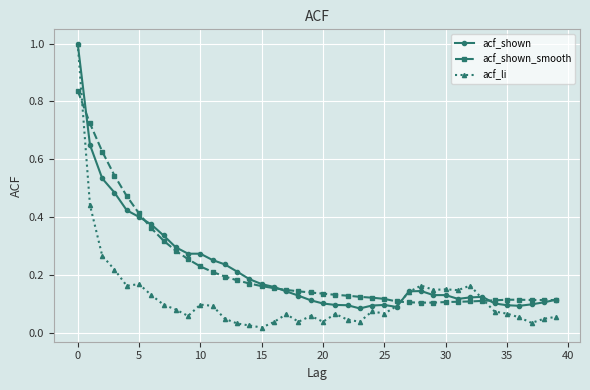

At how many categories does at least one series exceed 0?

40